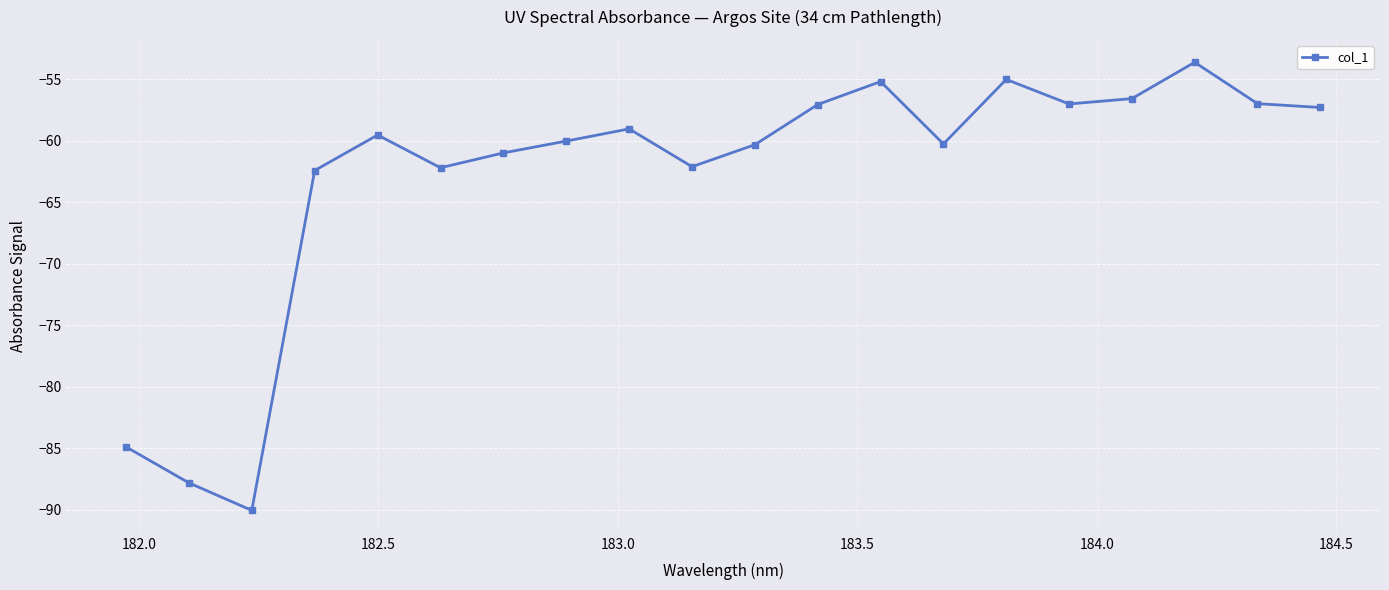

What is the difference between the maximum and minimum values?

36.4